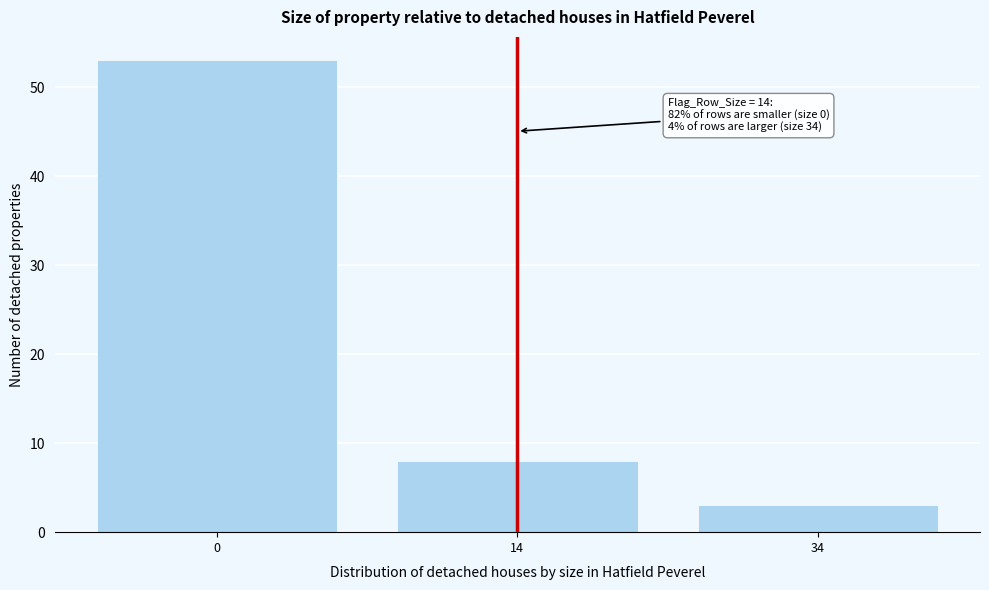

Reading left to right, transcribe all the data shown in this chart.

53	8	3